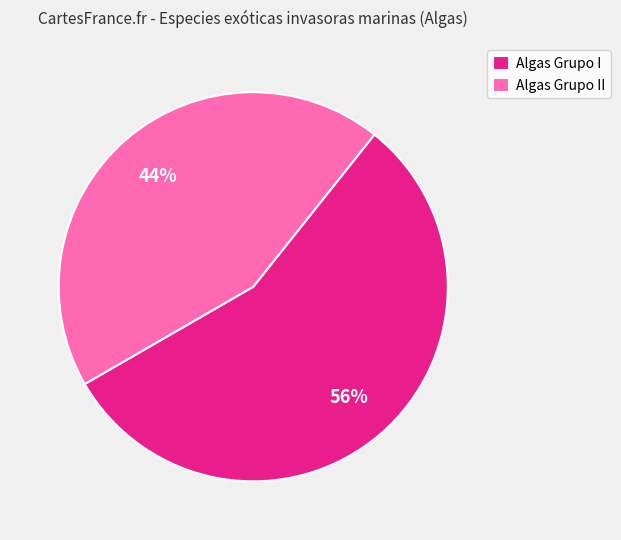

To the nearest percent, what percentage of the pie is Algas Grupo II?

44%